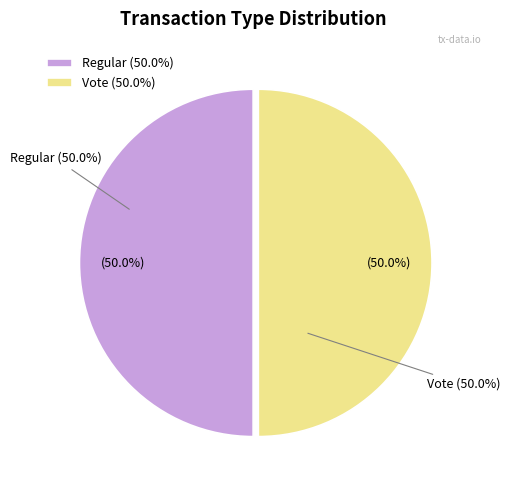

How many segments does this pie chart have?

2